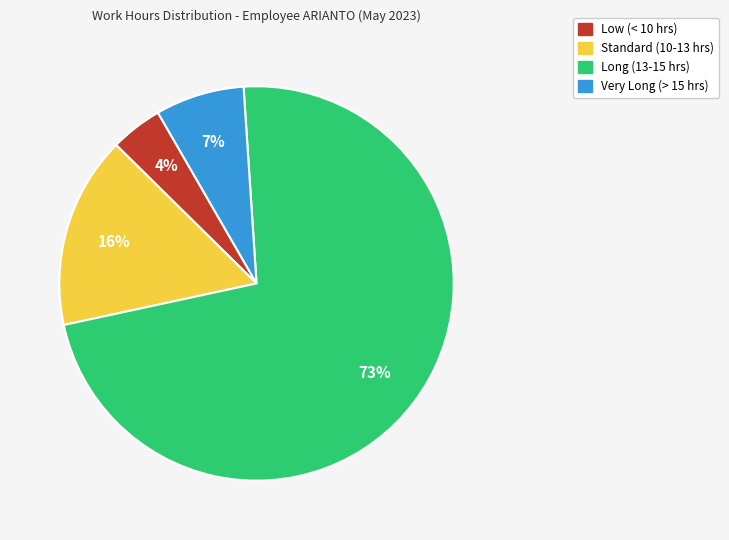

Does any single category account for the majority?

Yes